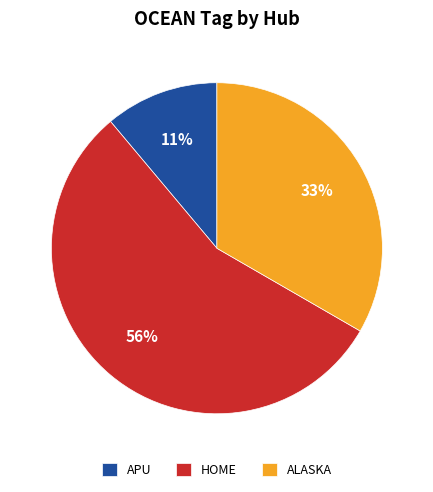

How many slices are in this pie chart?

3